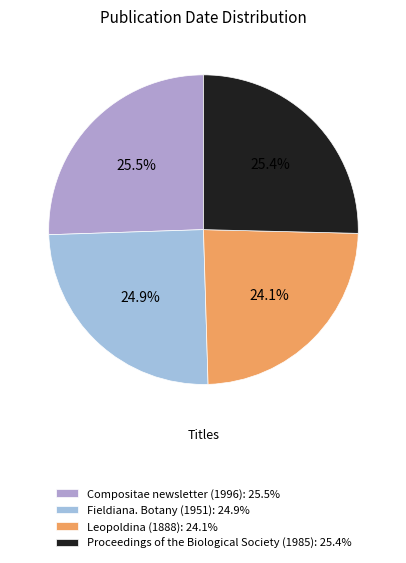

How many segments does this pie chart have?

4